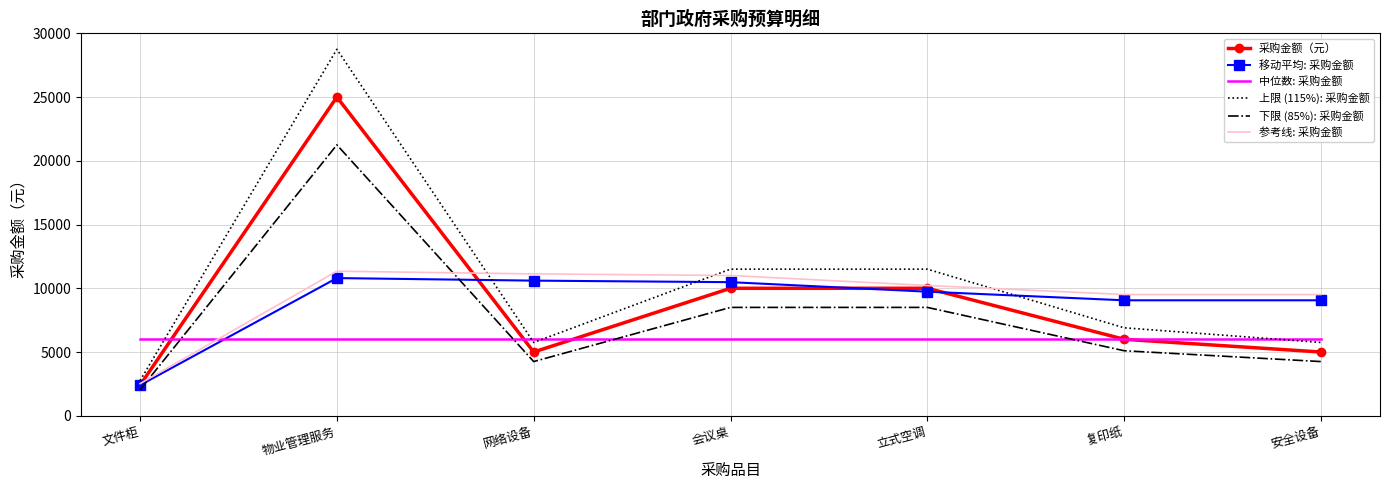

Reading left to right, list all the values displayed in this chart.

采购金额（元）: 2400.0	25000.0	5000.0	10000.0	10000.0	6000.0	5000.0
移动平均: 采购金额: 2400.0	10800.0	10600.0	10480.0	9733.3	9057.1	9057.1
中位数: 采购金额: 6000.0	6000.0	6000.0	6000.0	6000.0	6000.0	6000.0
上限 (115%): 采购金额: 2760.0	28750.0	5750.0	11500.0	11500.0	6900.0	5750.0
下限 (85%): 采购金额: 2040.0	21250.0	4250.0	8500.0	8500.0	5100.0	4250.0
参考线: 采购金额: 2520.0	11340.0	11130.0	11004.0	10220.0	9510.0	9510.0